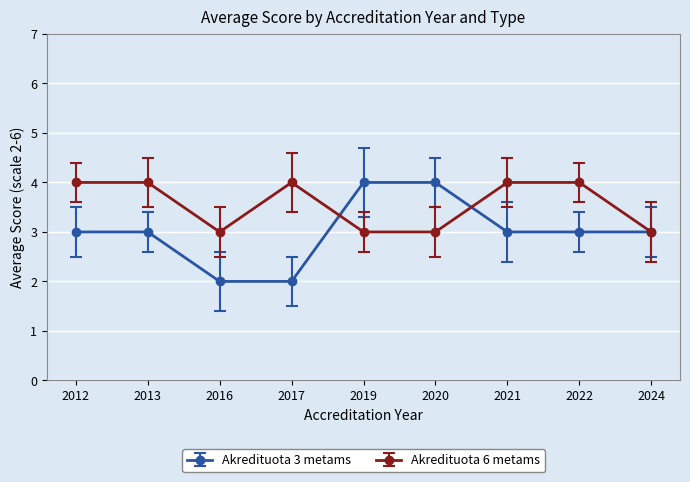

Which series has the widest spread of values?

Akredituota 3 metams